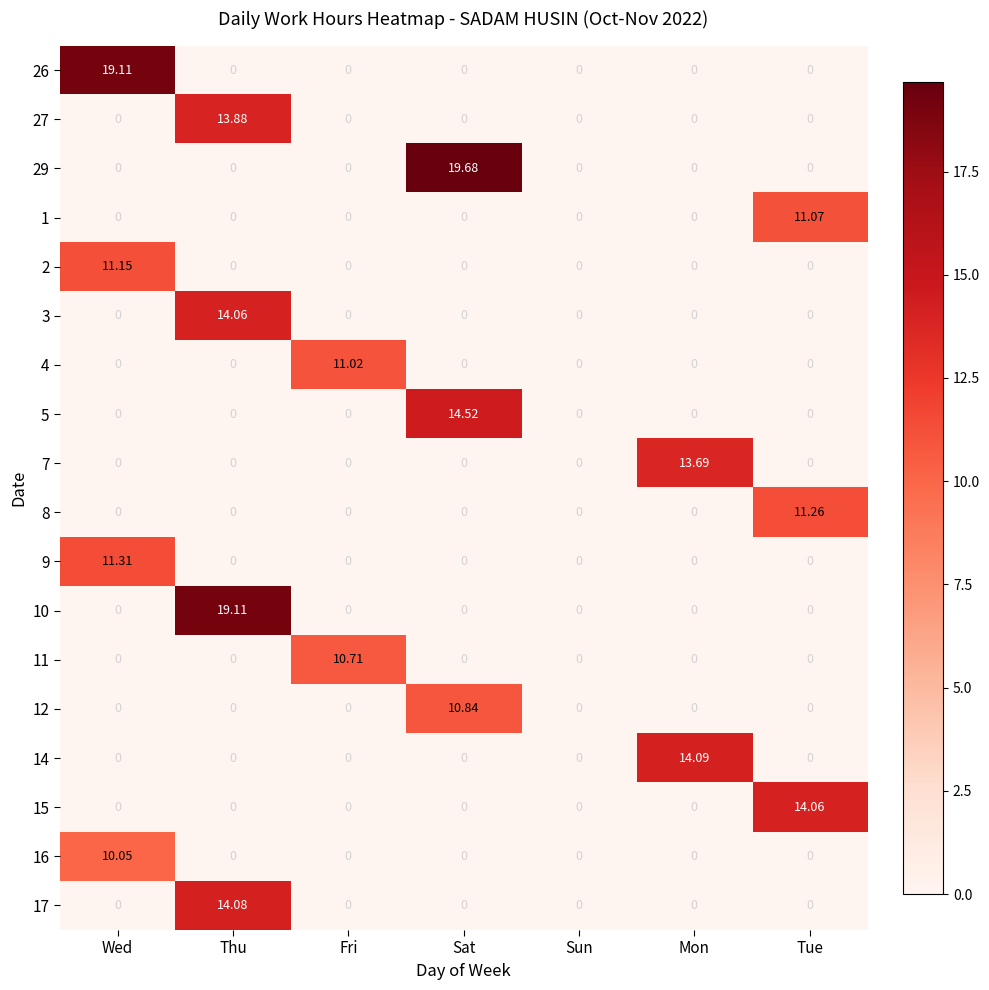

Which label corresponds to the largest value in the chart?

Sat